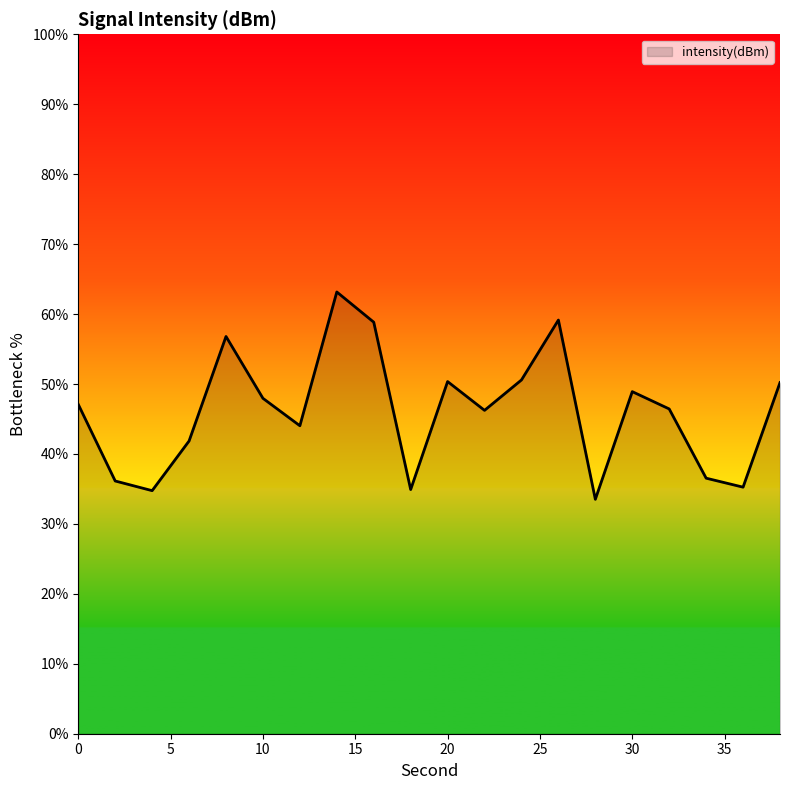

What is the difference between the maximum and minimum values?

29.6